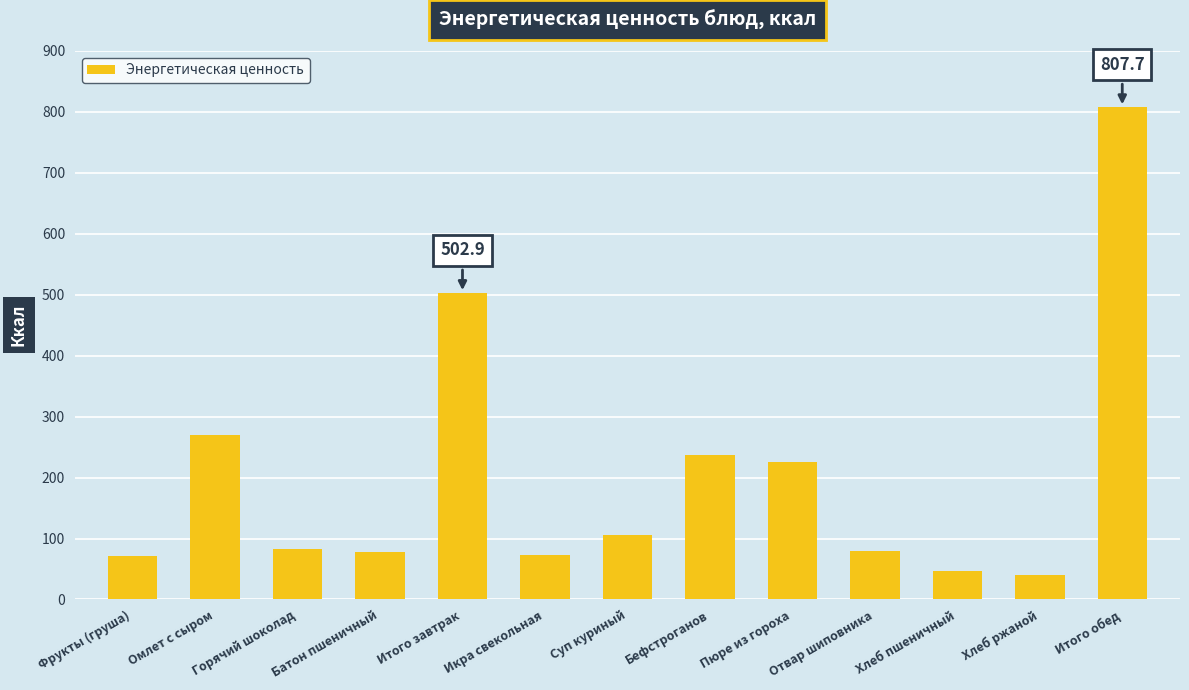

Is it true that the value at Икра свекольная is 15.4?

False